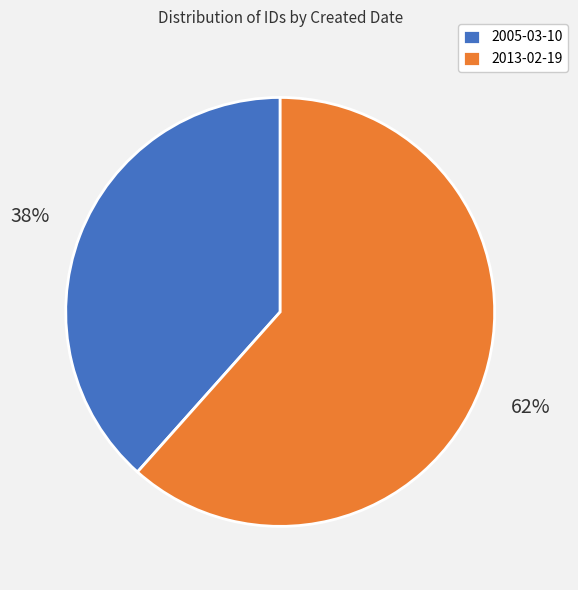

How many slices are in this pie chart?

2